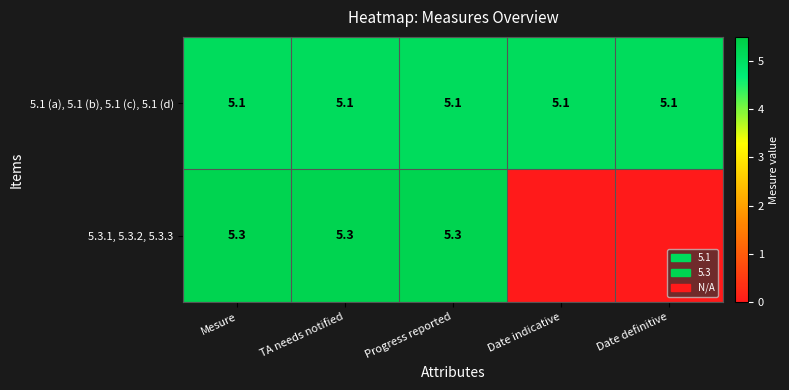

What is the approximate value of 5.1 (a), 5.1 (b), 5.1 (c), 5.1 (d) at Date definitive?

5.1